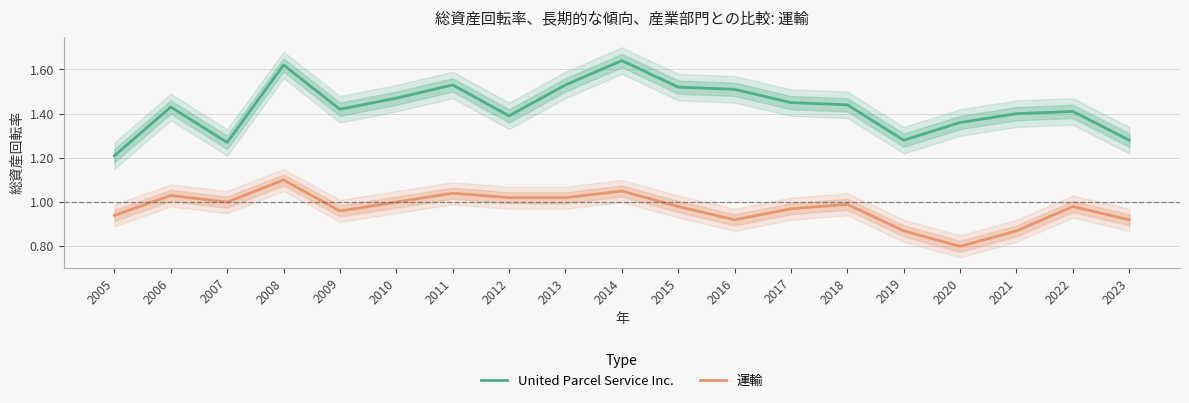

Which series has the largest range (max minus min)?

United Parcel Service Inc.